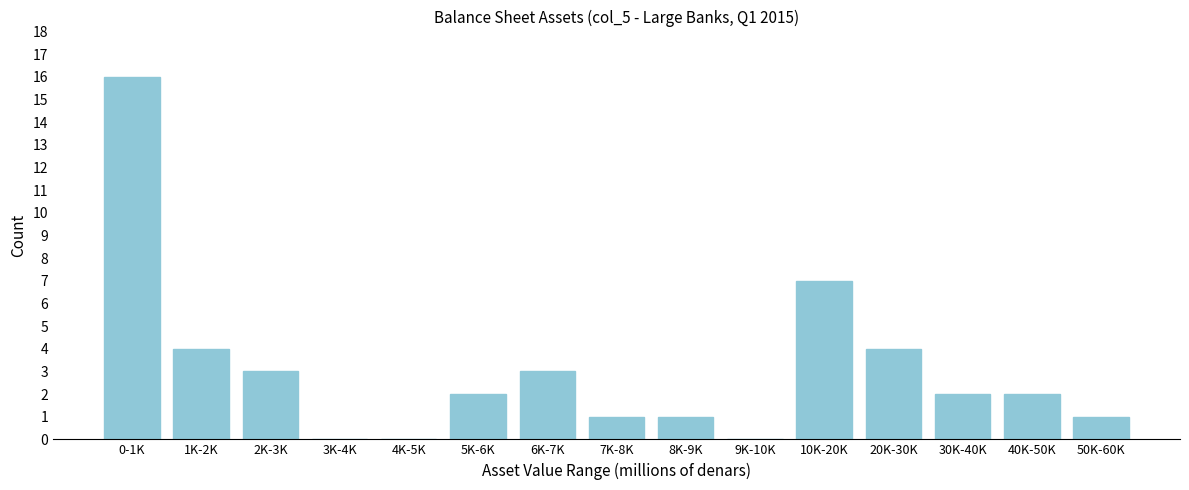

Reading left to right, what are all the values shown in this chart?

0-1K=16	1K-2K=4	2K-3K=3	3K-4K=0	4K-5K=0	5K-6K=2	6K-7K=3	7K-8K=1	8K-9K=1	9K-10K=0	10K-20K=7	20K-30K=4	30K-40K=2	40K-50K=2	50K-60K=1